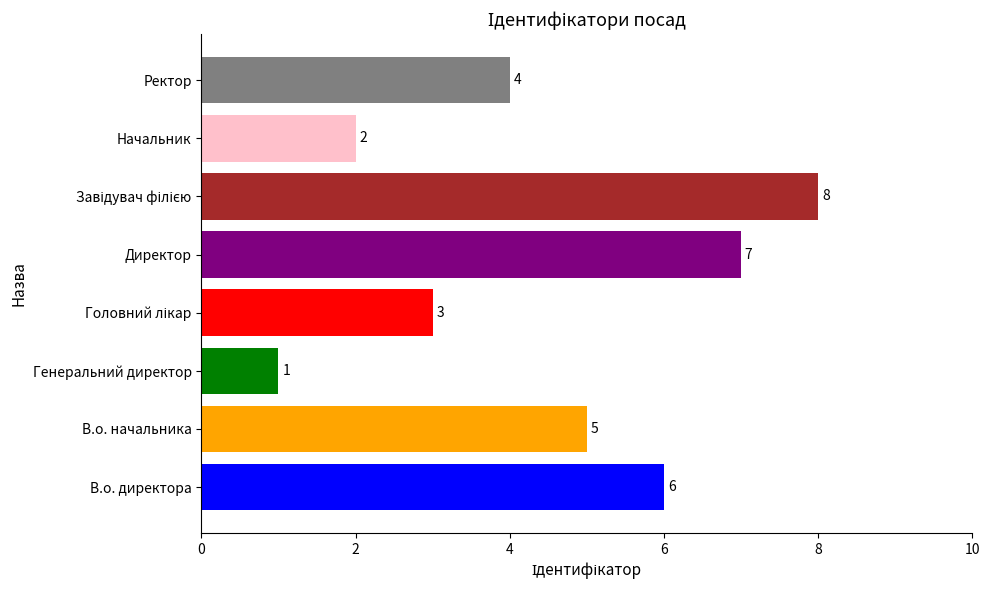

Are the bars grouped side by side (vs. stacked)?

No